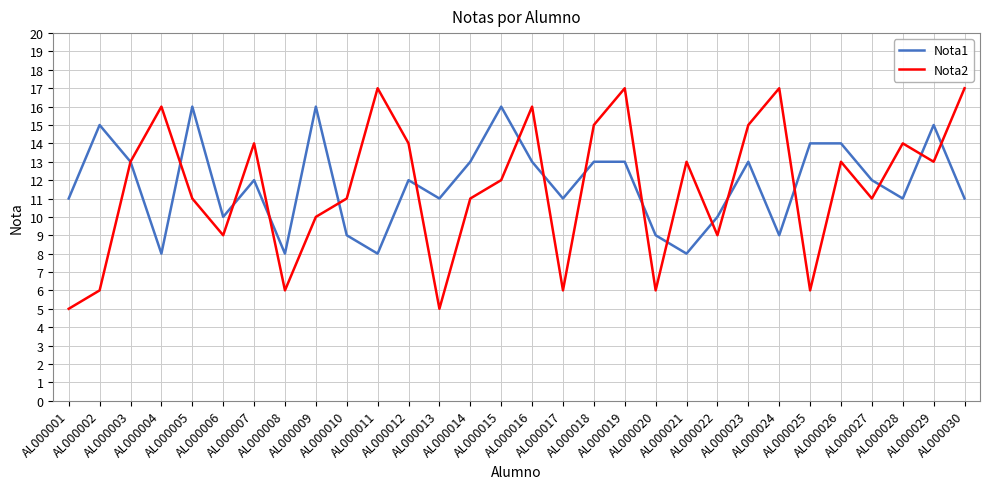

Which series has the largest total across all categories?

Nota1